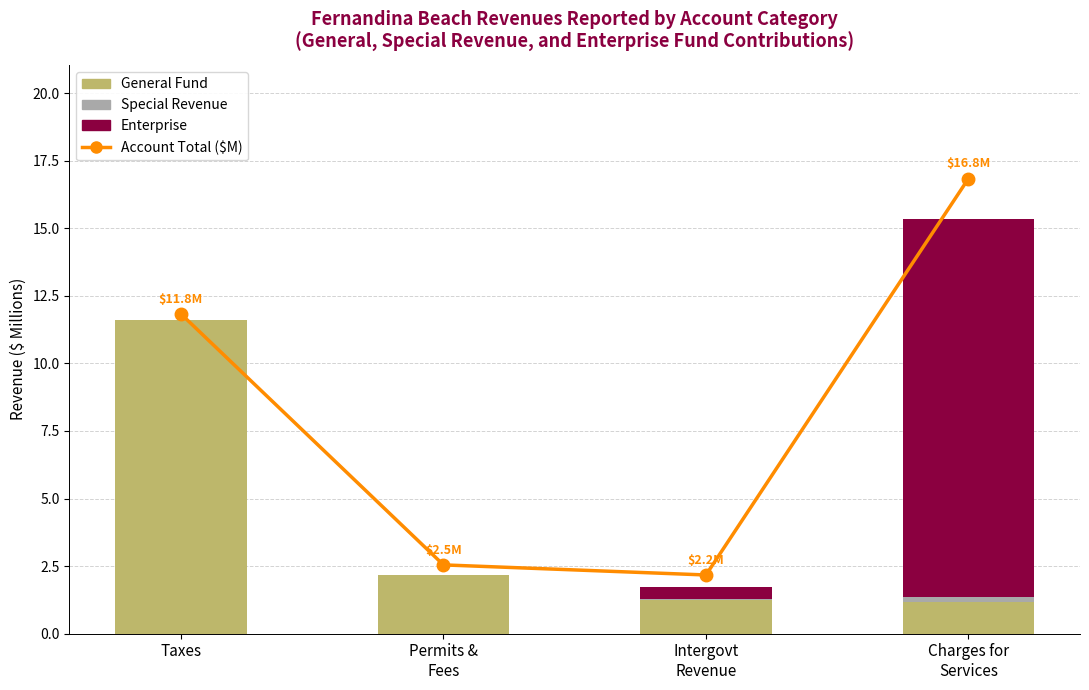

List the series in order of their peak value, highest first.

Account Total ($M), Enterprise, General Fund, Special Revenue